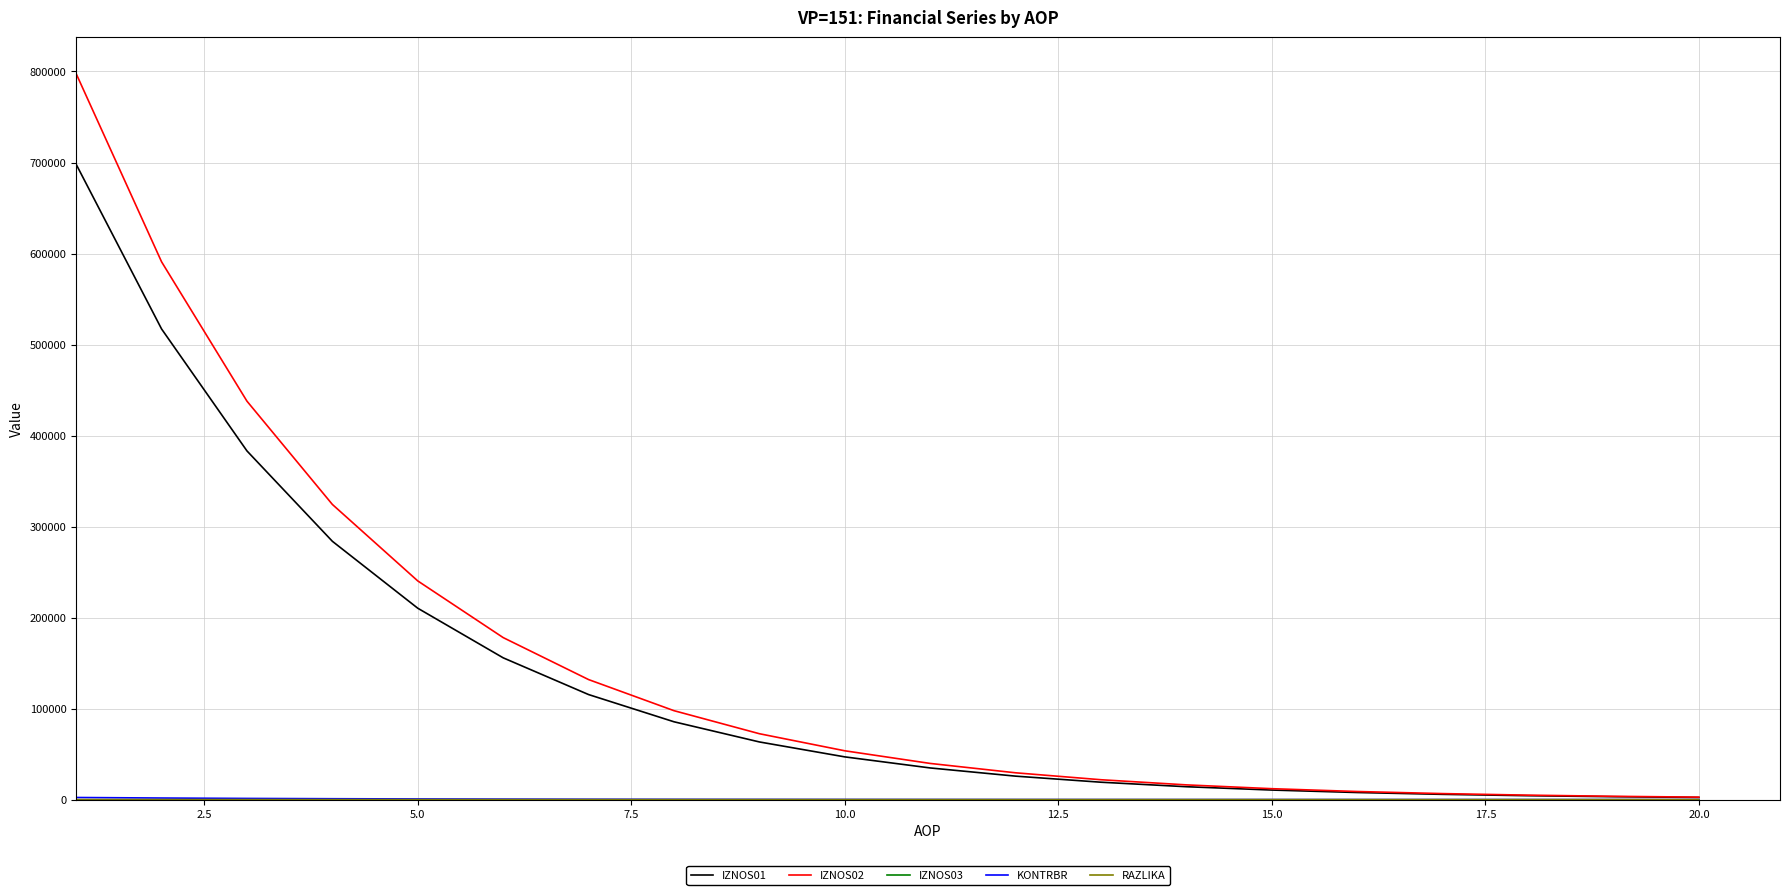

Does the chart have visible grid lines?

Yes